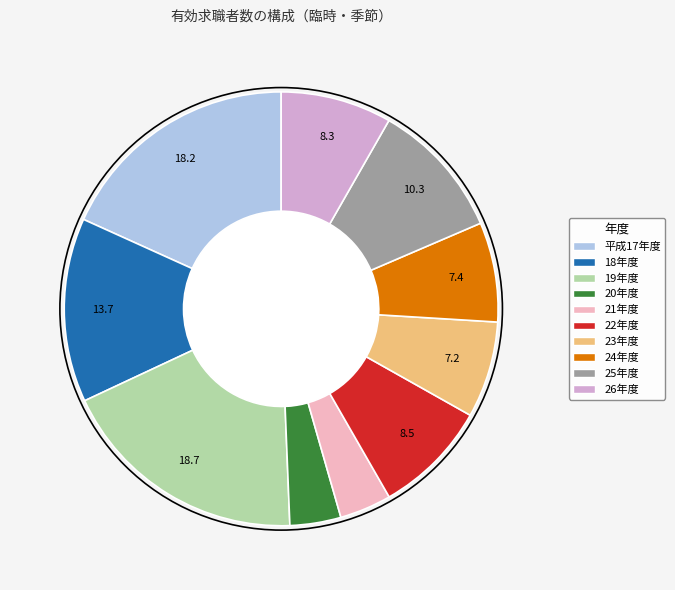

Between 23年度 and 22年度, which is larger?

22年度